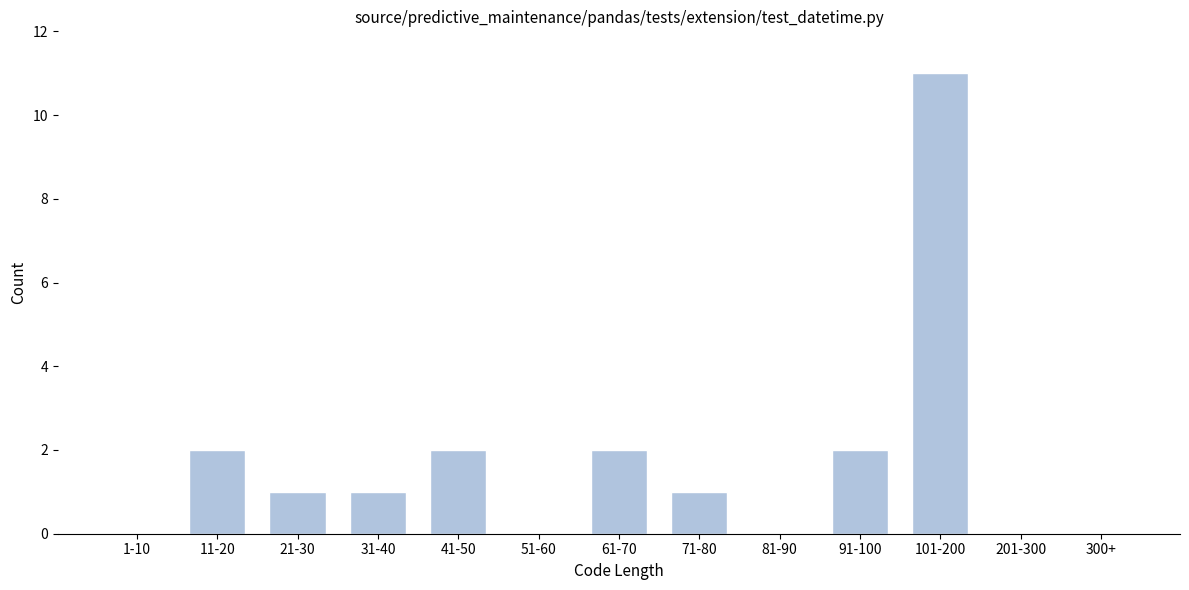

Reading right to left, transcribe all the data shown in this chart.

300+=0	201-300=0	101-200=11	91-100=2	81-90=0	71-80=1	61-70=2	51-60=0	41-50=2	31-40=1	21-30=1	11-20=2	1-10=0